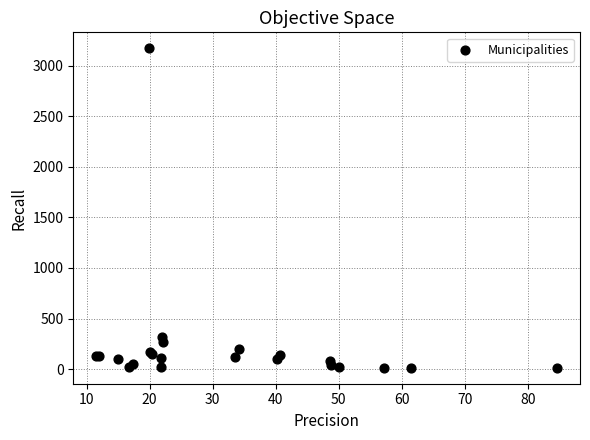

What Y value in the scatter plot is closest to 1593?

319